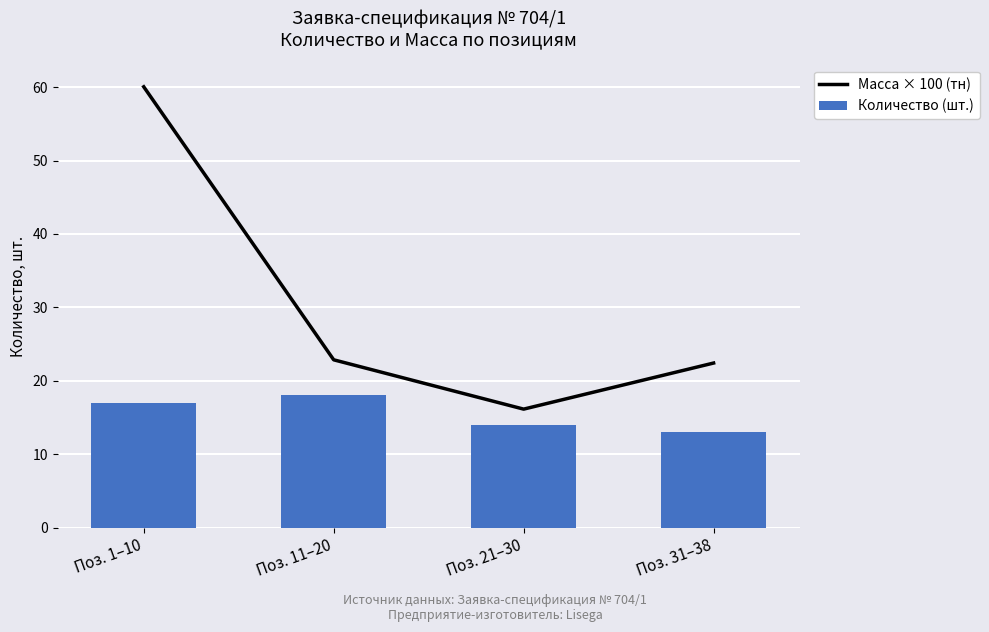

Reading left to right, transcribe all the data shown in this chart.

Масса × 100 (тн): Поз. 1–10=60.0	Поз. 11–20=22.9	Поз. 21–30=16.1	Поз. 31–38=22.4
Количество (шт.): Поз. 1–10=17.0	Поз. 11–20=18.0	Поз. 21–30=14.0	Поз. 31–38=13.0